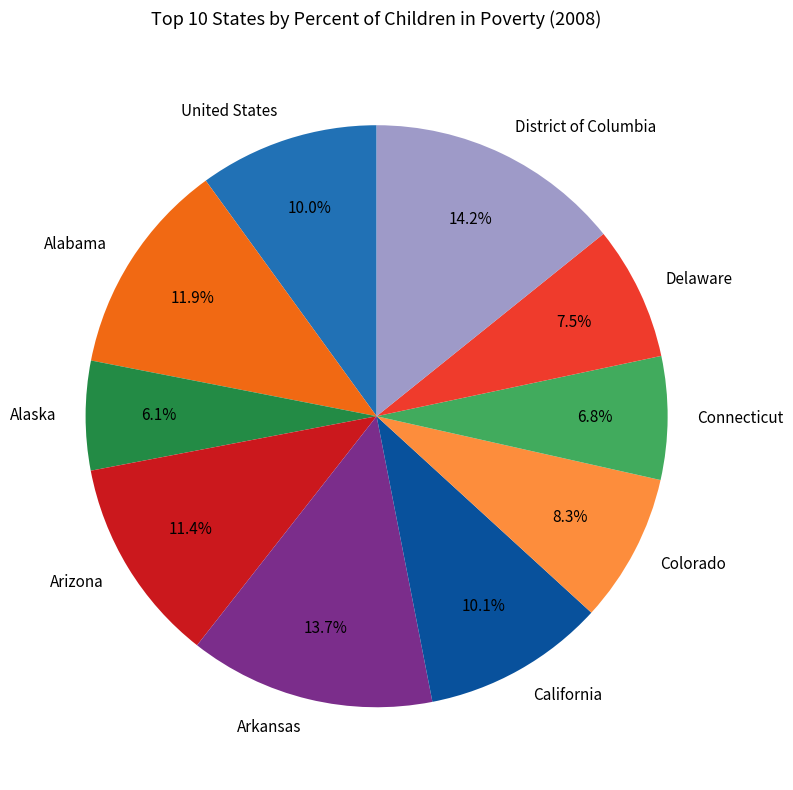

Which has a higher value, California or Alaska?

California